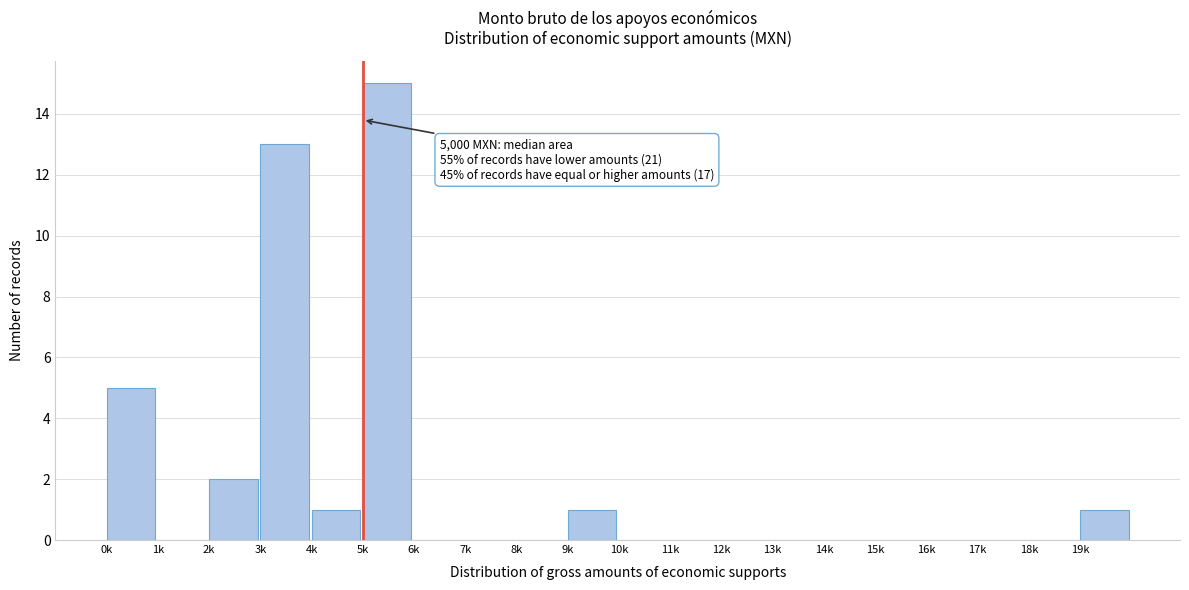

Reading left to right, transcribe all the data shown in this chart.

0k=5	1k=0	2k=2	3k=13	4k=1	5k=15	6k=0	7k=0	8k=0	9k=1	10k=0	11k=0	12k=0	13k=0	14k=0	15k=0	16k=0	17k=0	18k=0	19k=1